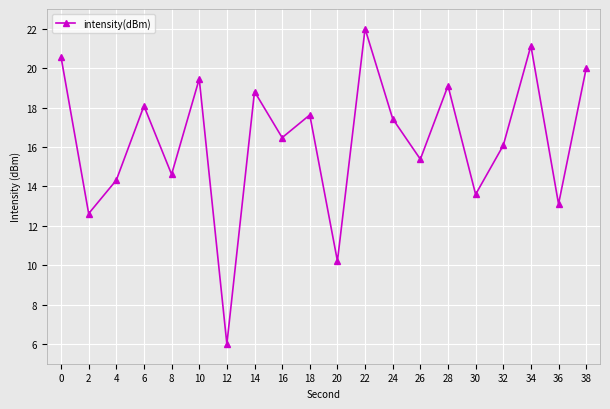

Approximately how many times larger is the value at 32 compared to 6?

0.9